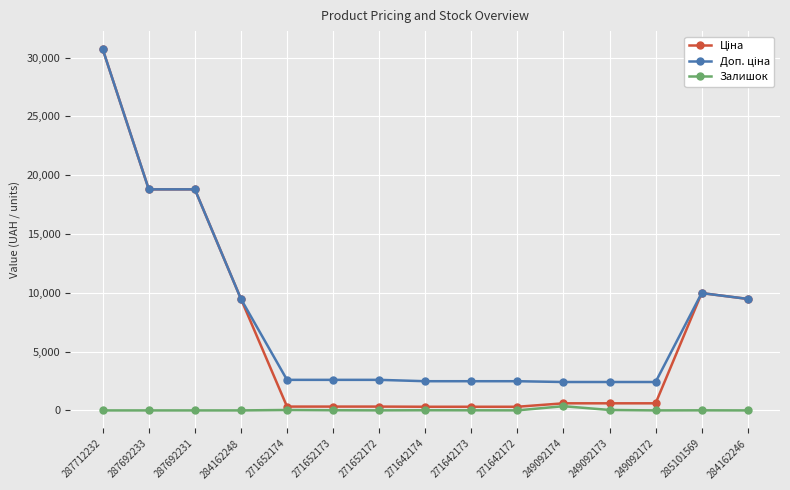

Which label corresponds to the largest value in the chart?

287712232